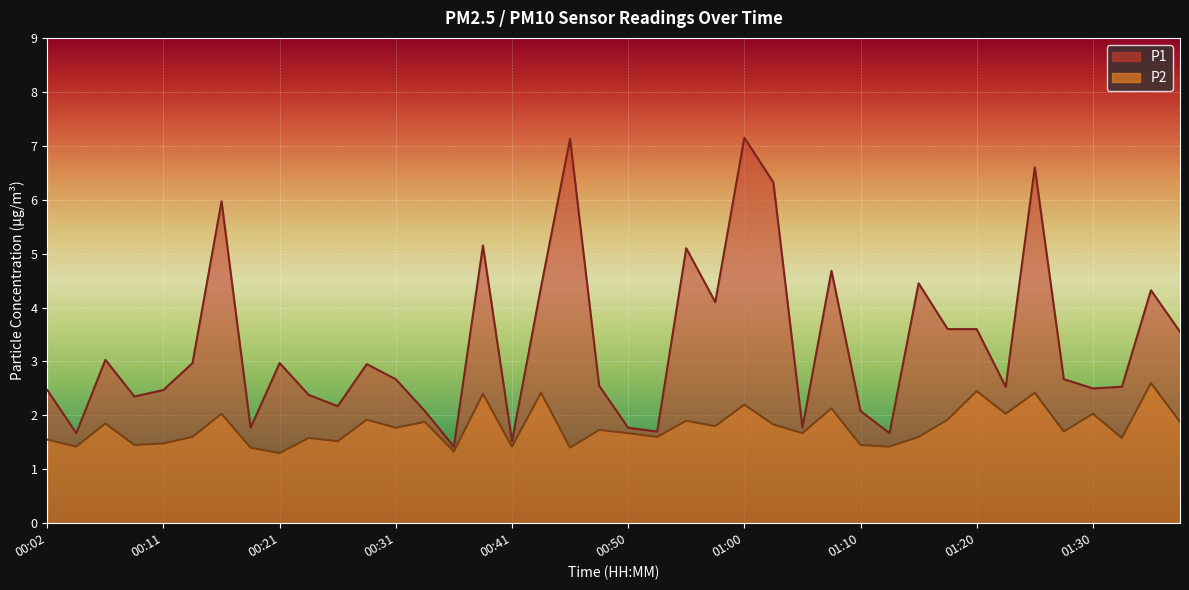

What position from the left is 00:58?

24